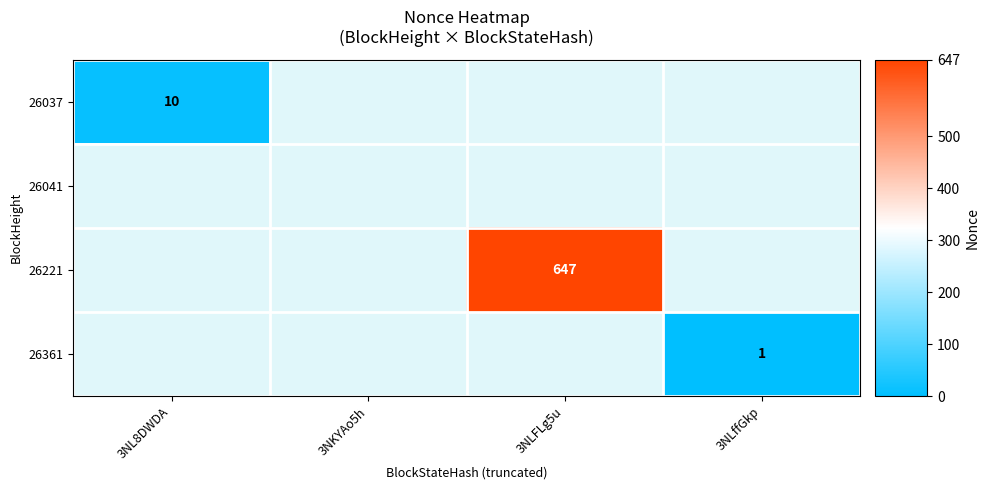

The value of 26037 at 3NL8DWDA is 10. True or false?

True